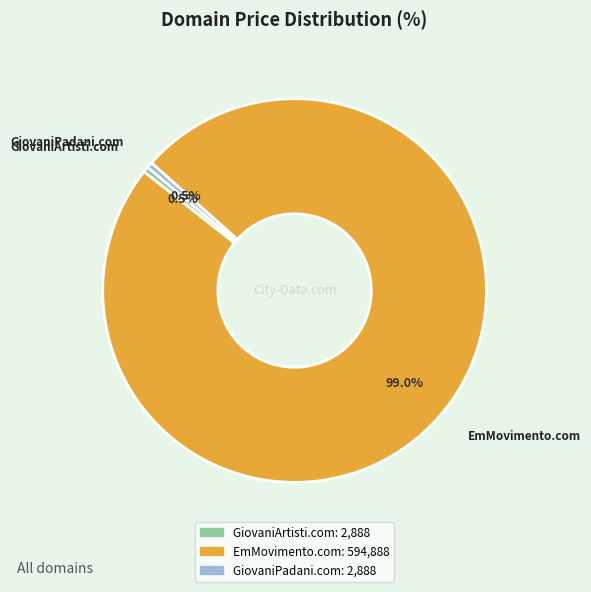

To the nearest percent, what is the average slice percentage?

33%